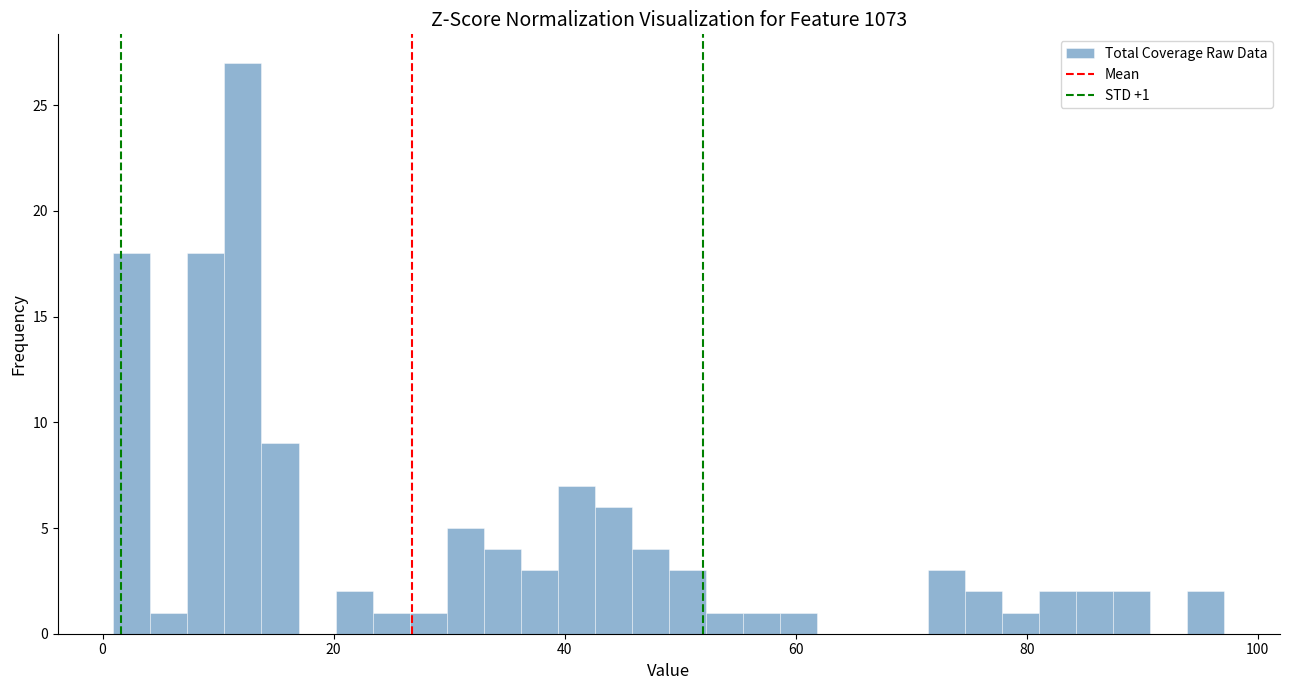

Read against the x-axis, roughly where is the centre of the tallest bar?

12